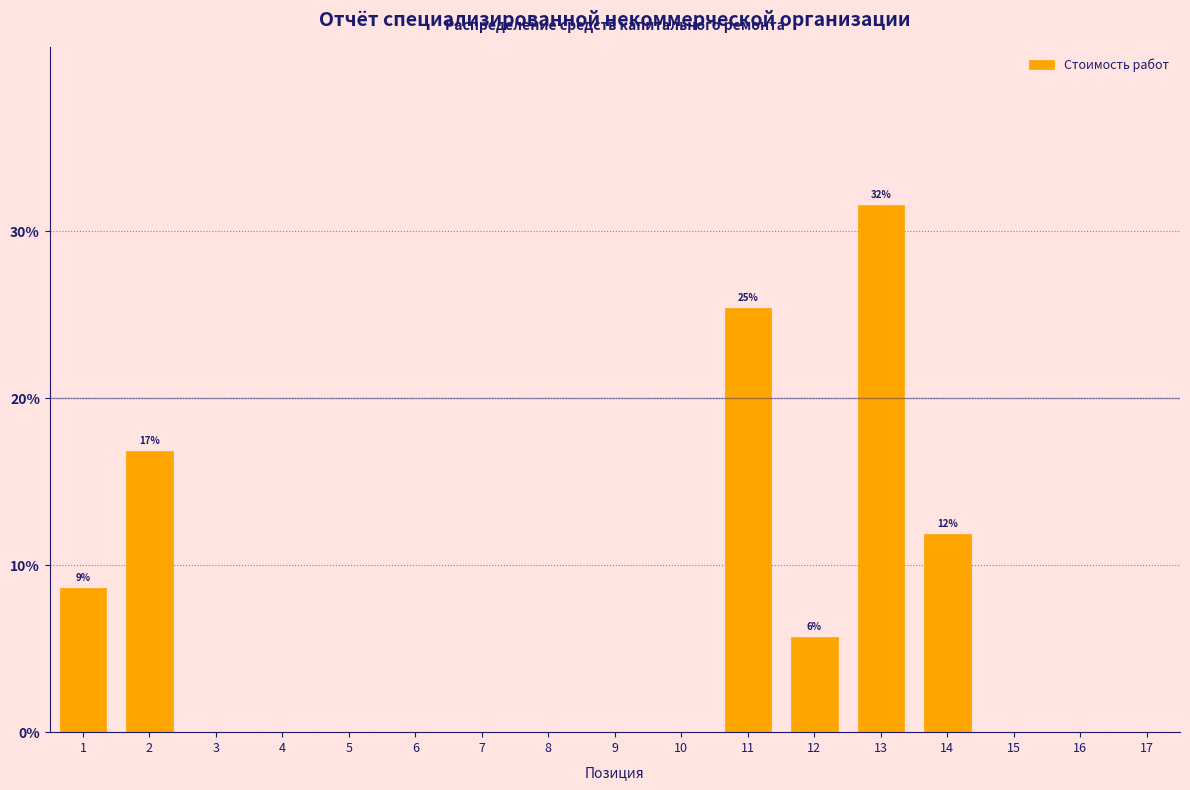

Reading left to right, what are all the values shown in this chart?

1=8.6	2=16.8	3=0.0	4=0.0	5=0.0	6=0.0	7=0.0	8=0.0	9=0.0	10=0.0	11=25.4	12=5.7	13=31.6	14=11.9	15=0.0	16=0.0	17=0.0